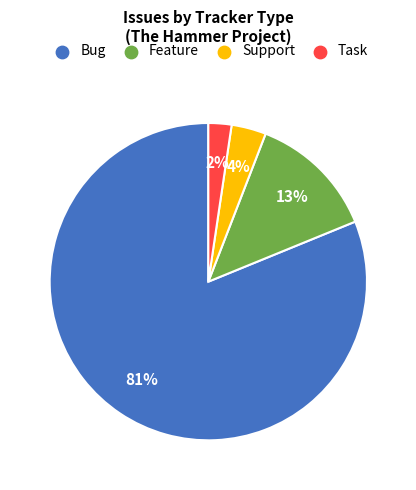

Is there any slice that represents more than half of the pie?

Yes